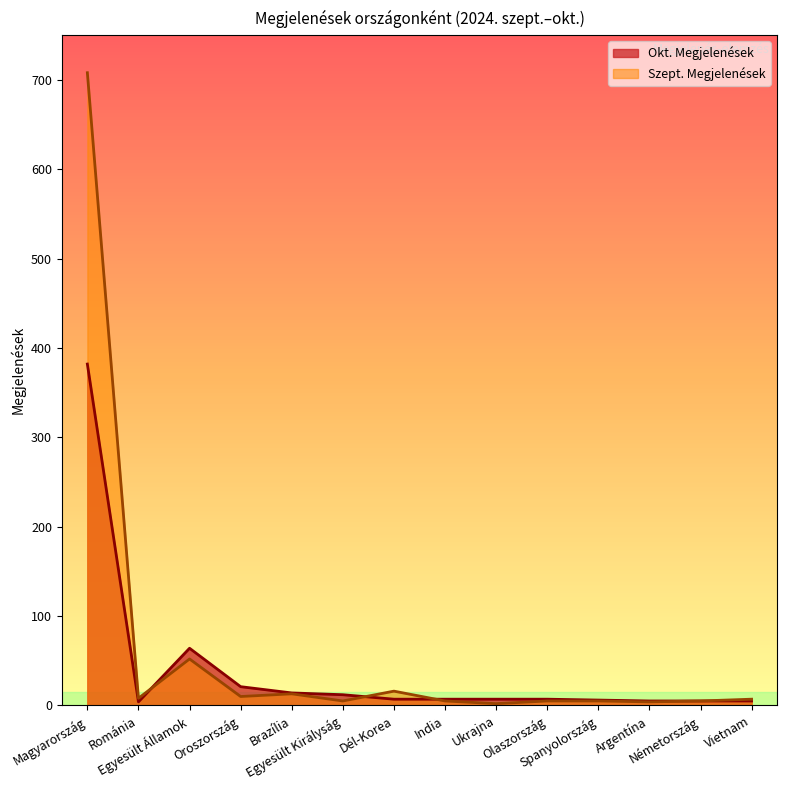

Does the chart display data point markers on the line(s)?

No